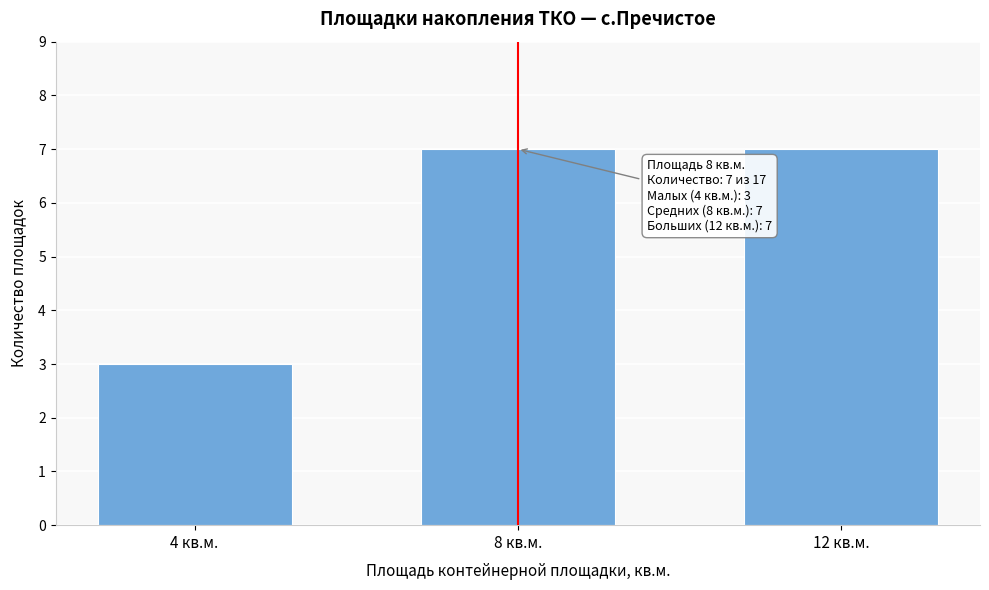

Reading left to right, transcribe all the data shown in this chart.

4 кв.м.=3	8 кв.м.=7	12 кв.м.=7